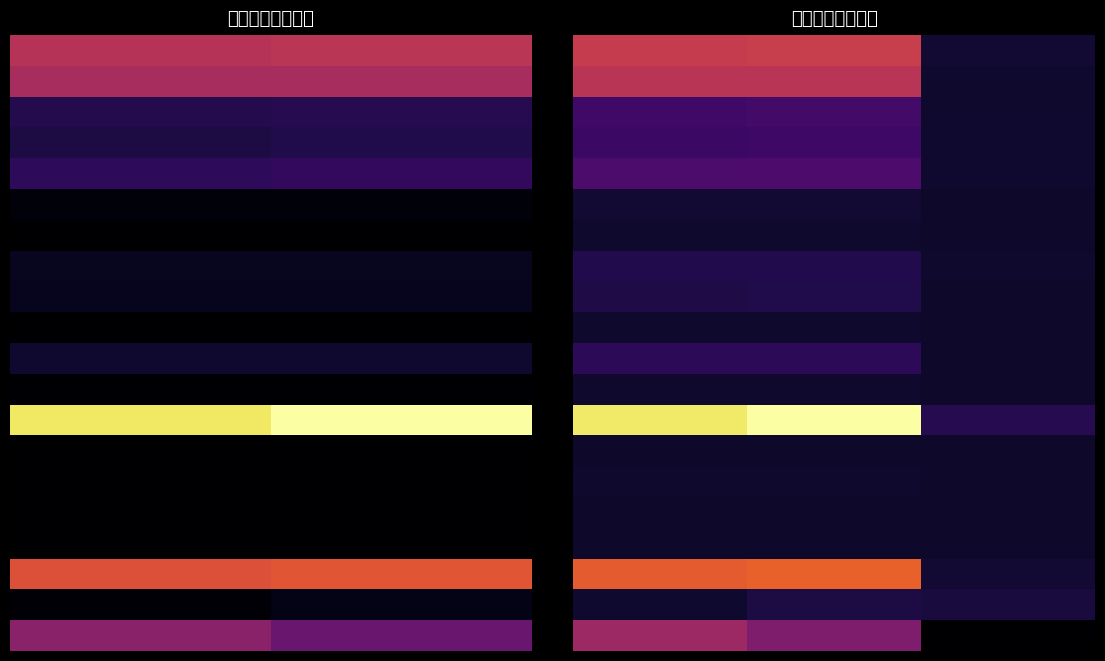

Count the number of data series in this chart.

20